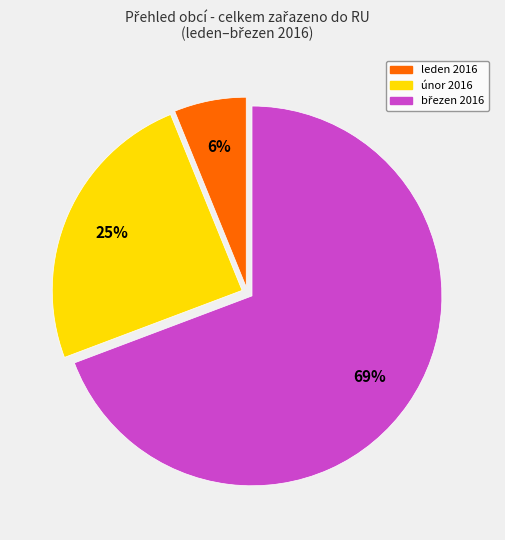

Is there a majority slice in this chart?

Yes